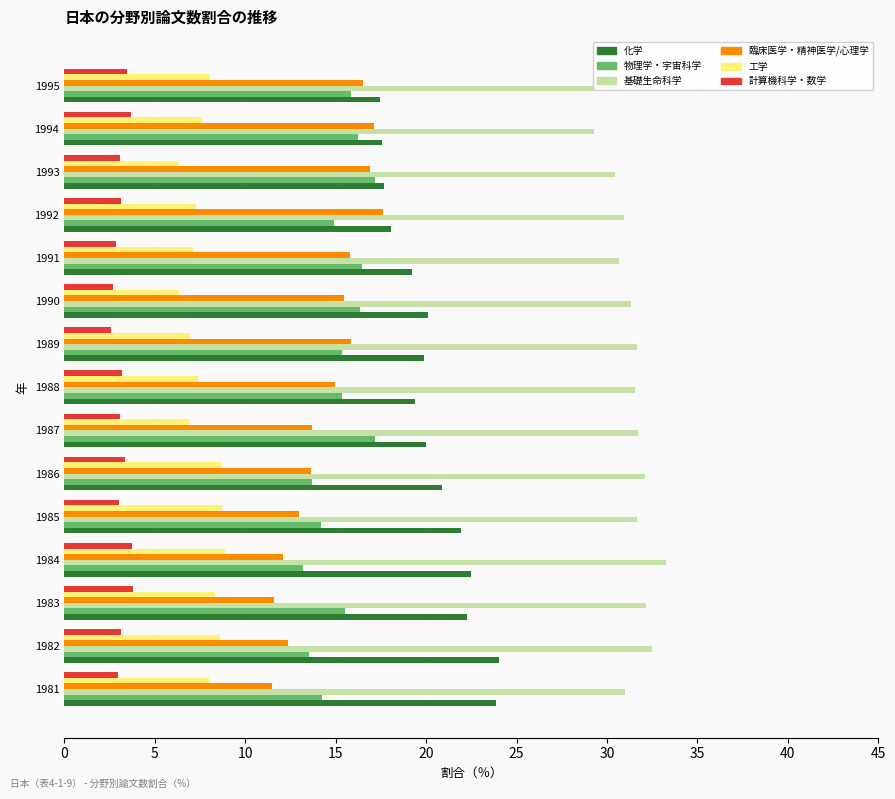

Which series has the largest total across all categories?

基礎生命科学